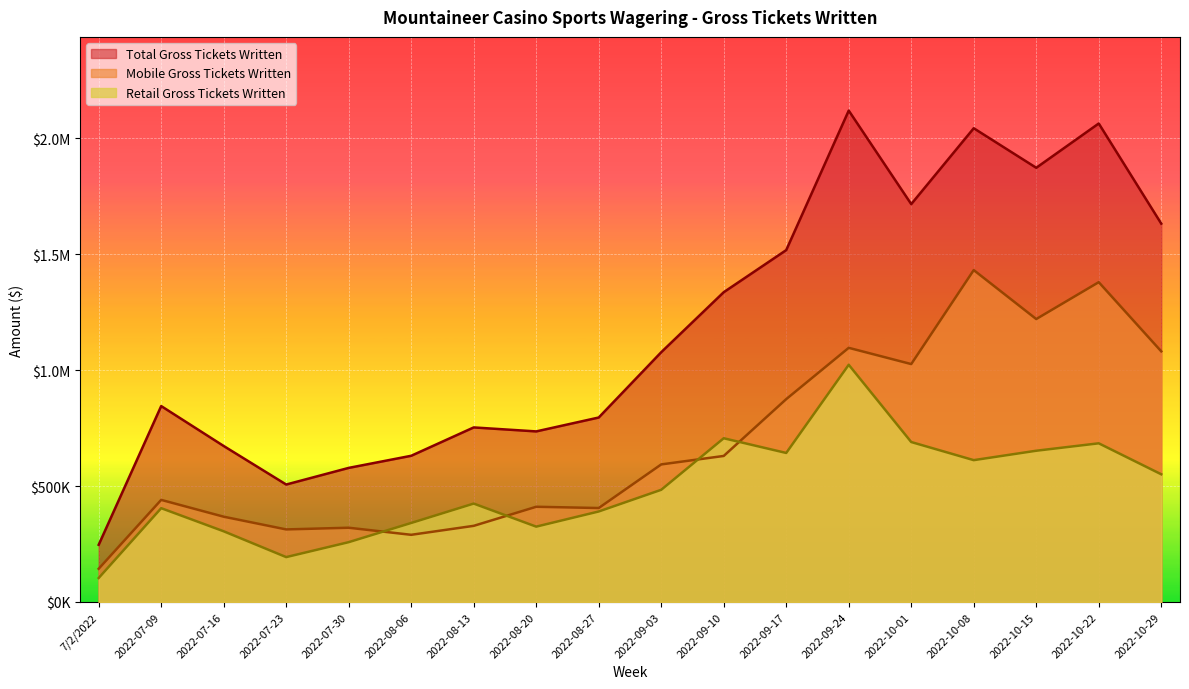

What is the greatest value displayed?

2119342.4